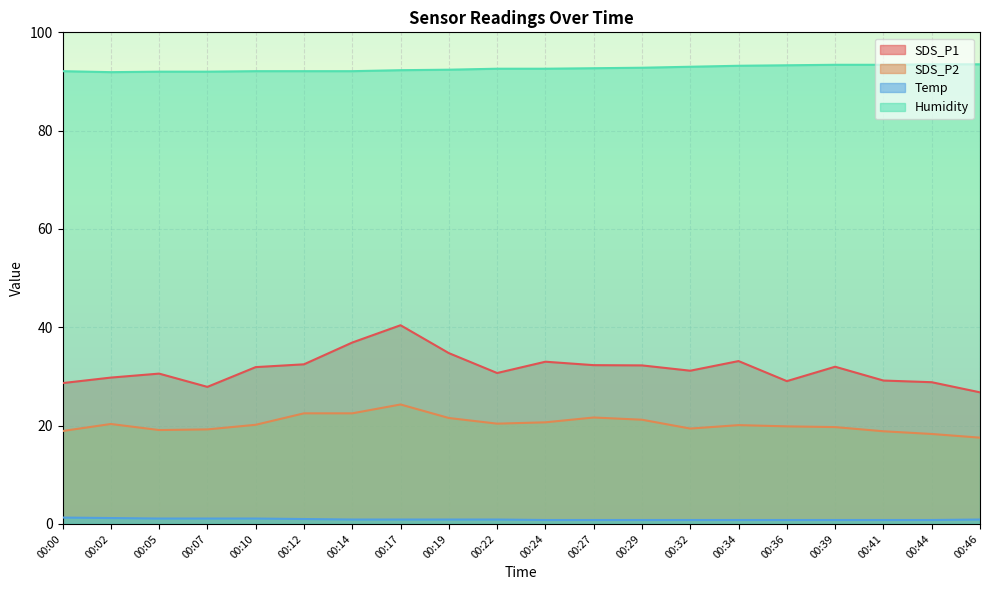

Does the chart display data point markers on the line(s)?

No